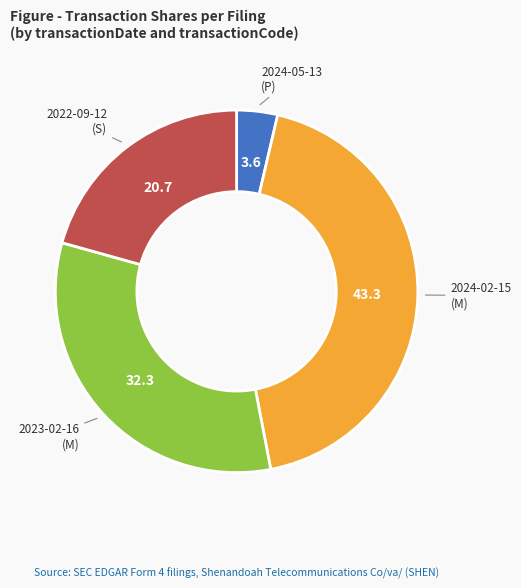

Is there a majority slice in this chart?

No